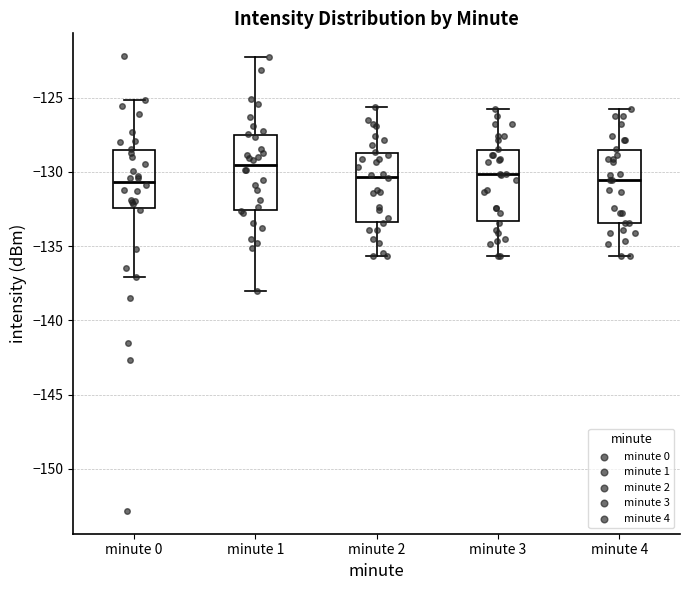

Reading left to right, read every box against the y-axis: the position of its median line, the range the box covers, and the ends of its whiskers. The values are not printed on the chart, so give them approximately, as read against the axis.

minute 0: median -130.5, box -132.5 to -128.5, whiskers -137.0 to -125.0
minute 1: median -129.5, box -132.5 to -127.5, whiskers -138.0 to -122.5
minute 2: median -130.5, box -133.5 to -128.5, whiskers -135.5 to -125.5
minute 3: median -130.0, box -133.5 to -128.5, whiskers -135.5 to -126.0
minute 4: median -130.5, box -133.5 to -128.5, whiskers -135.5 to -126.0